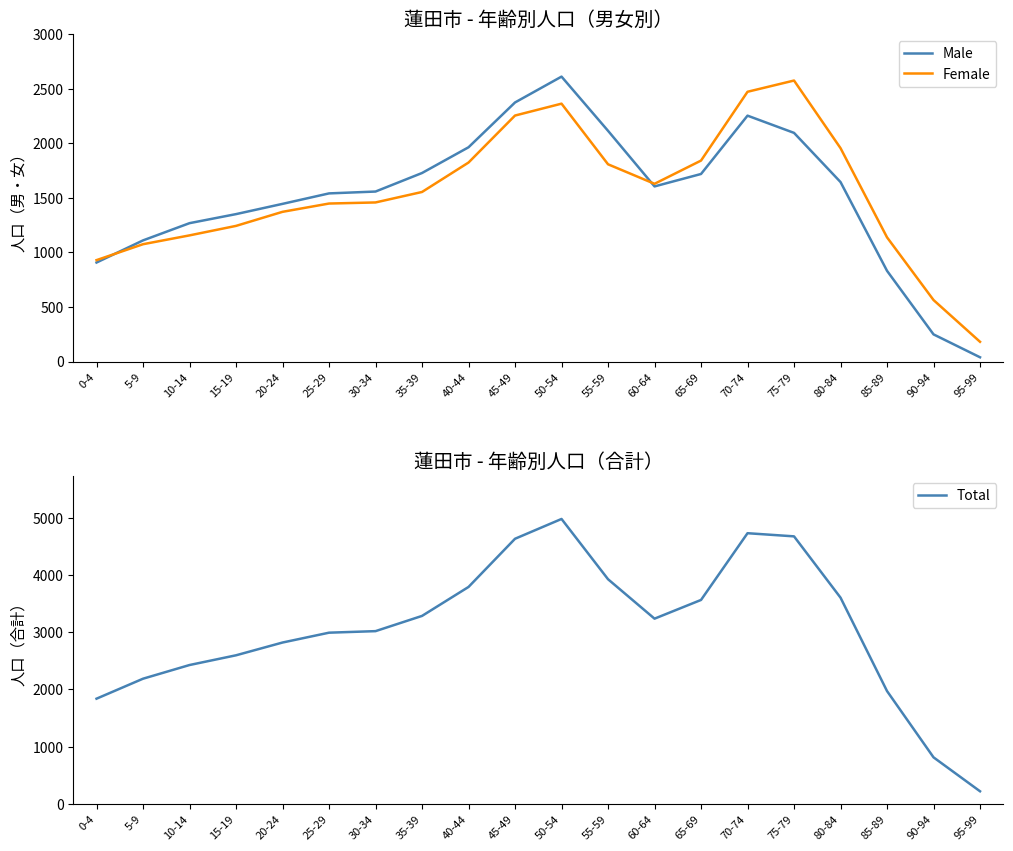

What value does the Total series have at 0-4?

1838